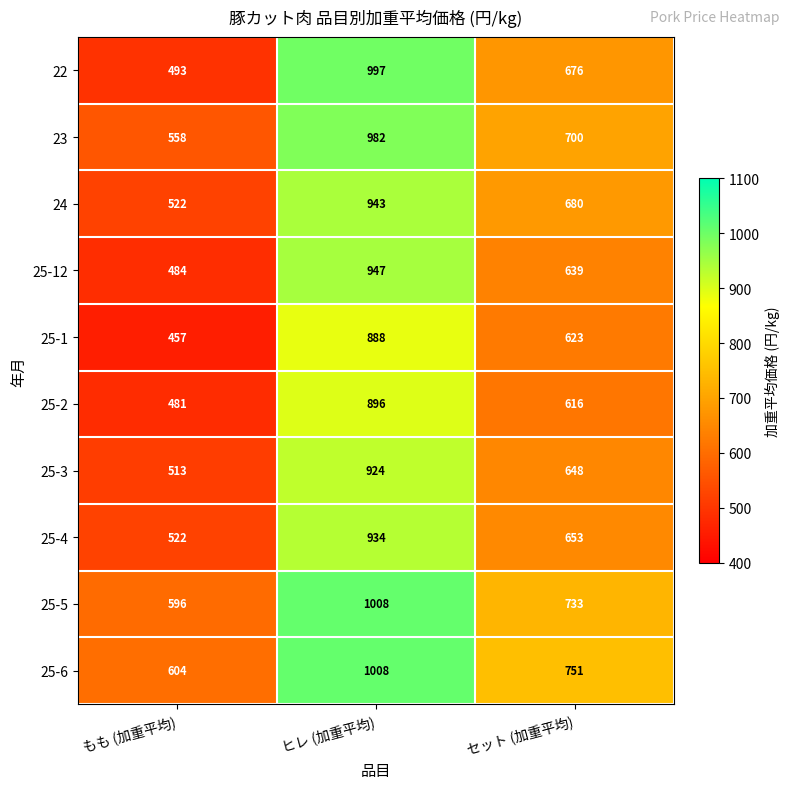

Reading left to right, extract all data points from this chart.

22: もも (加重平均)=493	ヒレ (加重平均)=997	セット (加重平均)=676
23: もも (加重平均)=558	ヒレ (加重平均)=982	セット (加重平均)=700
24: もも (加重平均)=522	ヒレ (加重平均)=943	セット (加重平均)=680
25-12: もも (加重平均)=484	ヒレ (加重平均)=947	セット (加重平均)=639
25-1: もも (加重平均)=457	ヒレ (加重平均)=888	セット (加重平均)=623
25-2: もも (加重平均)=481	ヒレ (加重平均)=896	セット (加重平均)=616
25-3: もも (加重平均)=513	ヒレ (加重平均)=924	セット (加重平均)=648
25-4: もも (加重平均)=522	ヒレ (加重平均)=934	セット (加重平均)=653
25-5: もも (加重平均)=596	ヒレ (加重平均)=1008	セット (加重平均)=733
25-6: もも (加重平均)=604	ヒレ (加重平均)=1008	セット (加重平均)=751